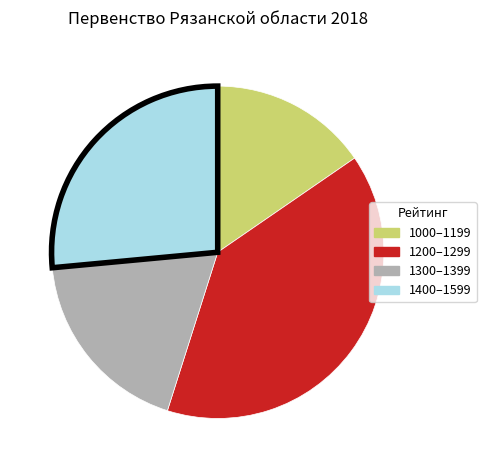

Is there any slice that represents more than half of the pie?

No